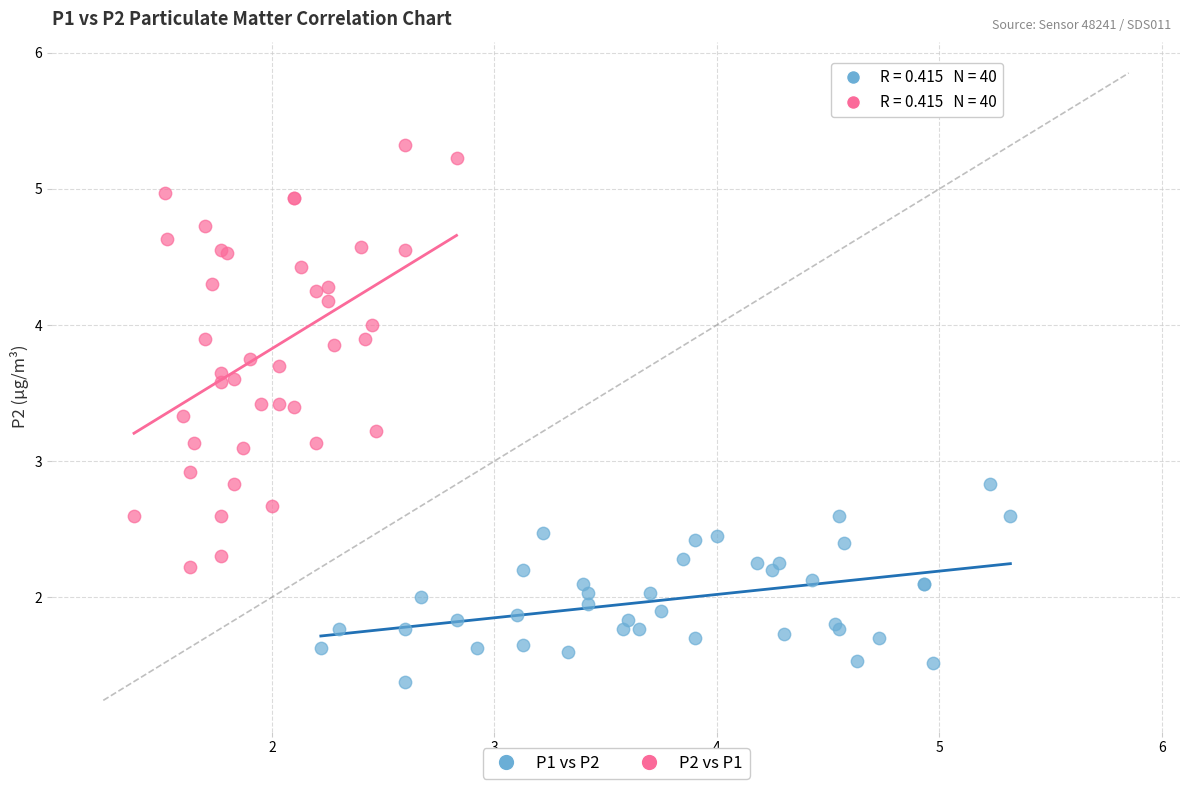

Which series contains the highest Y value?

P2 vs P1